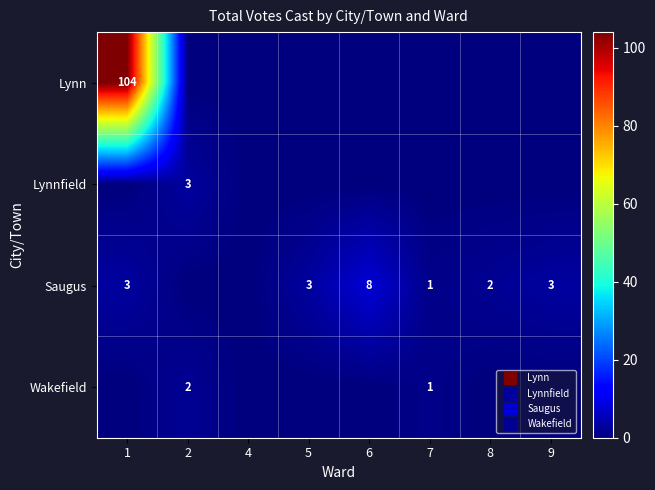

What is the sum of all Lynnfield values?

3